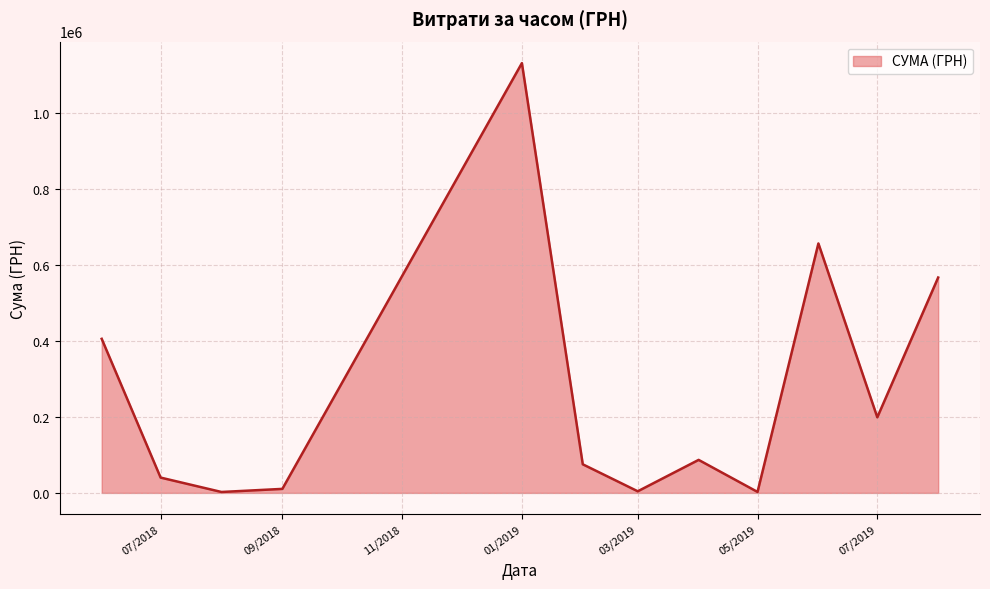

How many interior local peaks (higher than both neighbors) does the data have?

3